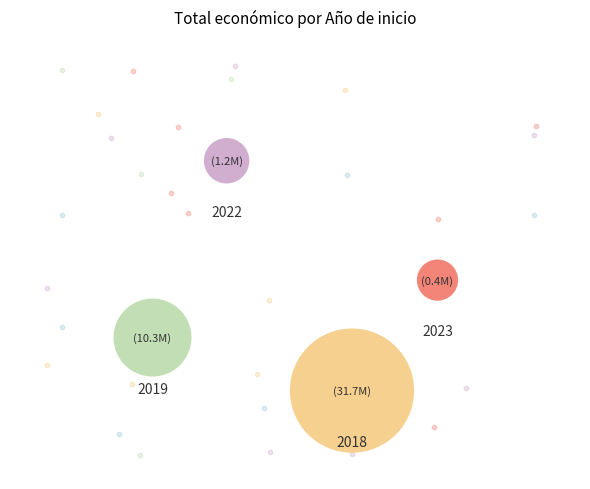

Is it true that 2019 is 17% of the pie?

False